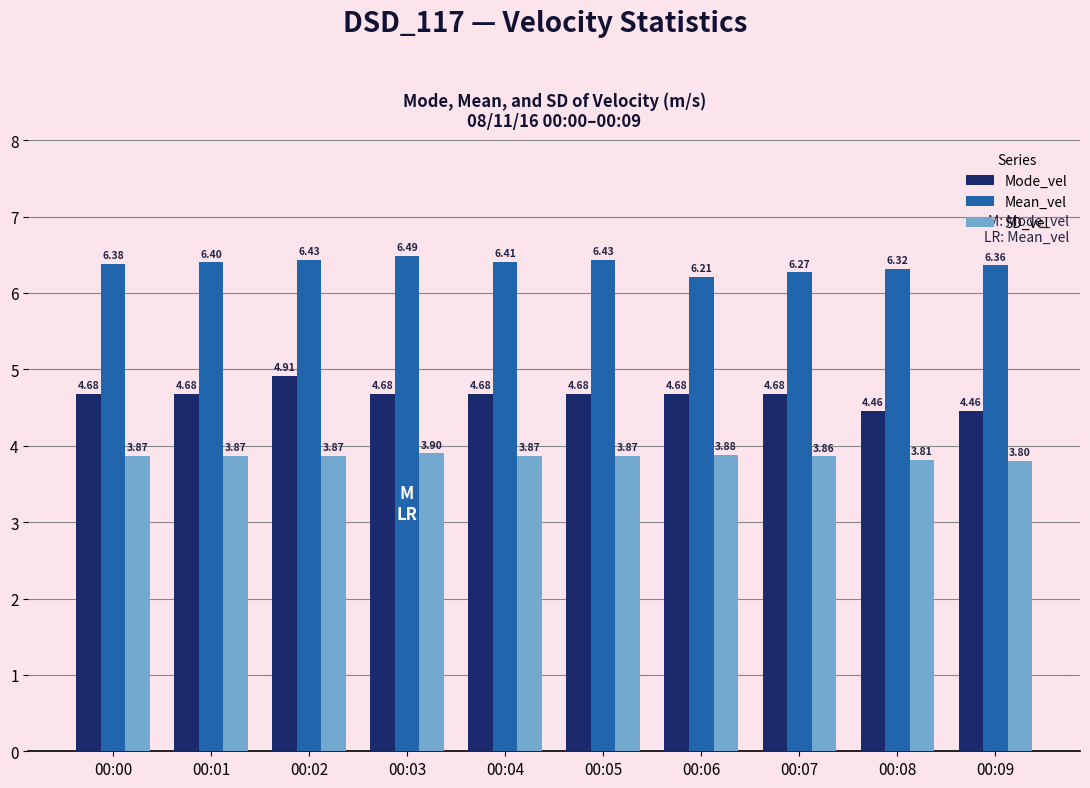

At 00:02, list the series in order from smallest to largest.

SD_vel, Mode_vel, Mean_vel